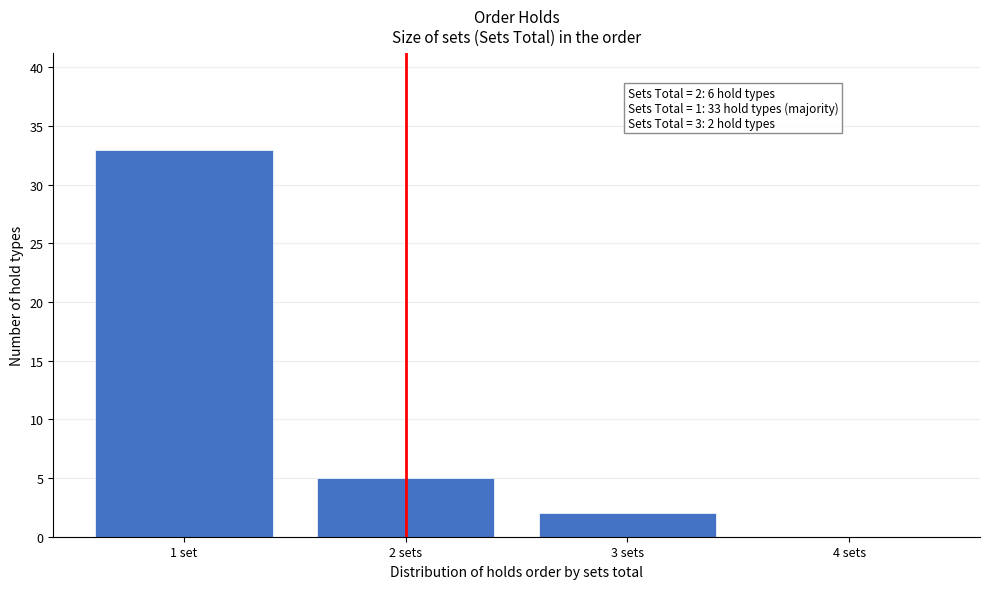

Reading left to right, extract all data points from this chart.

1 set=33	2 sets=5	3 sets=2	4 sets=0